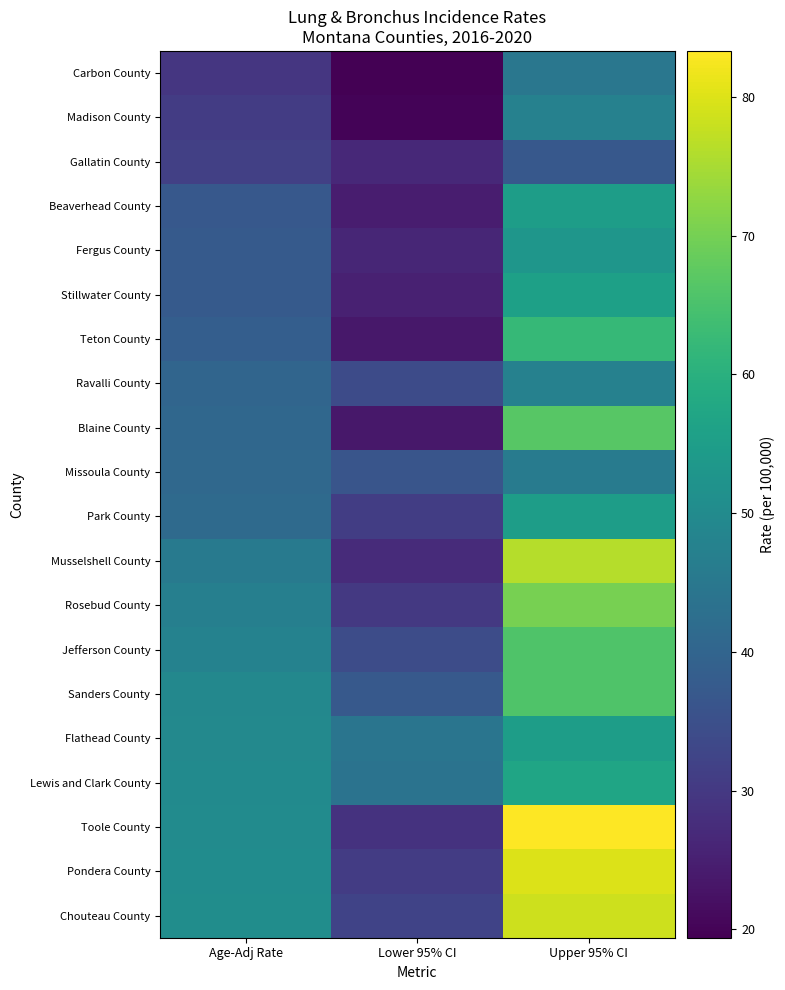

Between Age-Adj Rate and Lower 95% CI, which series saw the biggest shift?

Toole County